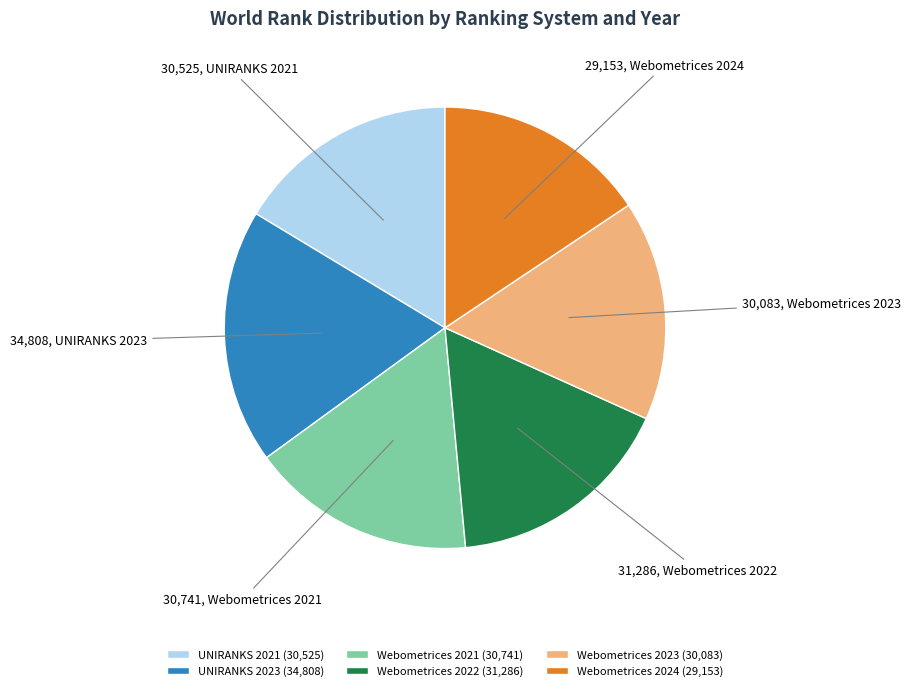

Does UNIRANKS 2021 represent more than half of the total?

No